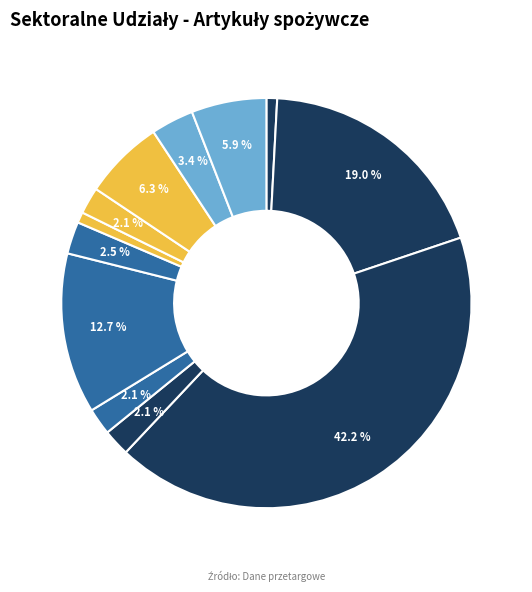

What is the smallest slice in the pie chart?

chrzan słoik 0,9l